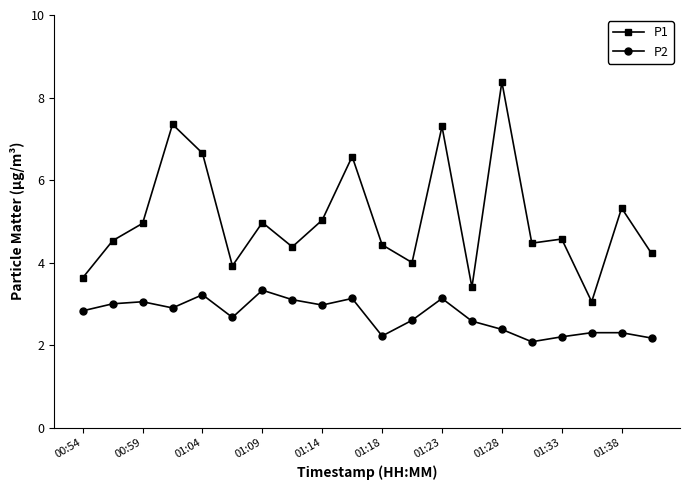

What is the greatest value displayed?

8.4